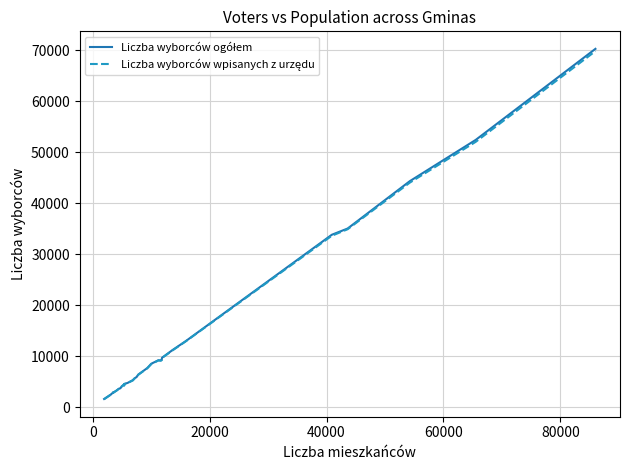

How many lines are shown in the chart?

2